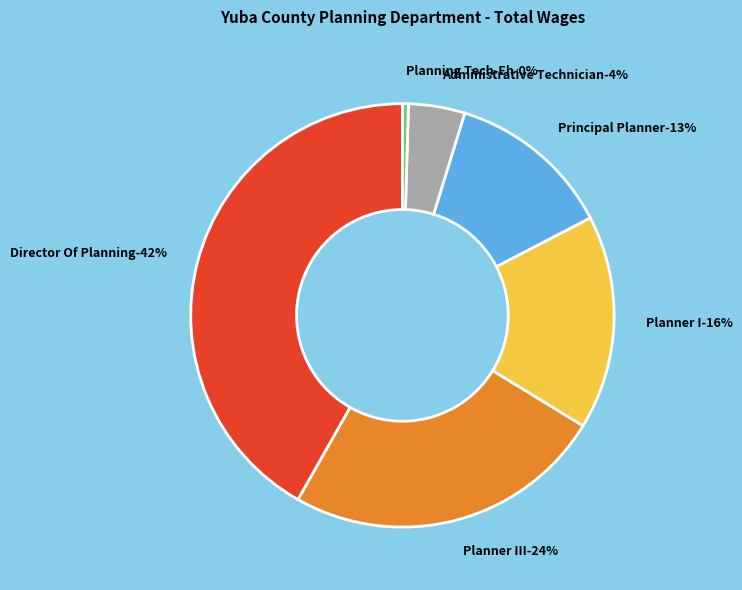

Do Principal Planner and Planning Tech-Eh together represent more than half of the pie?

No